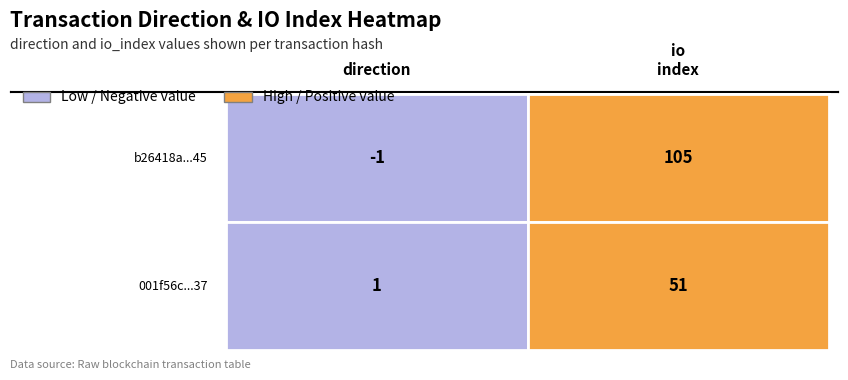

Where is b26418a36e24e159cb724467f23595497f0bb45 nearest to the value 52?

-1